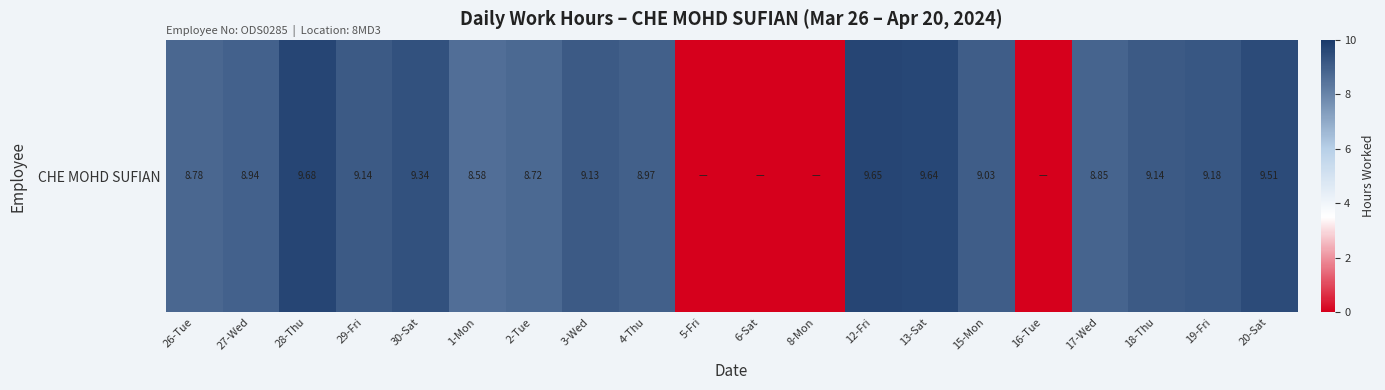

What is the sum of the values at 3-Wed and 19-Fri?

18.3